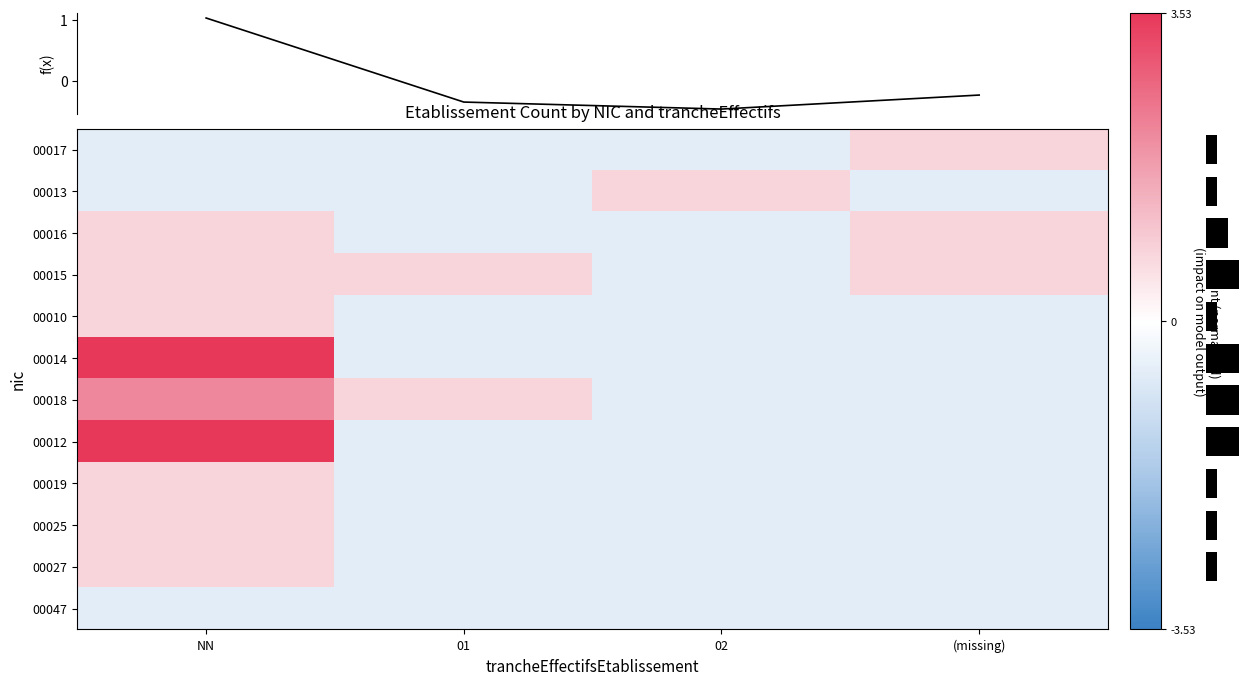

Which label corresponds to the smallest value in the chart?

NN